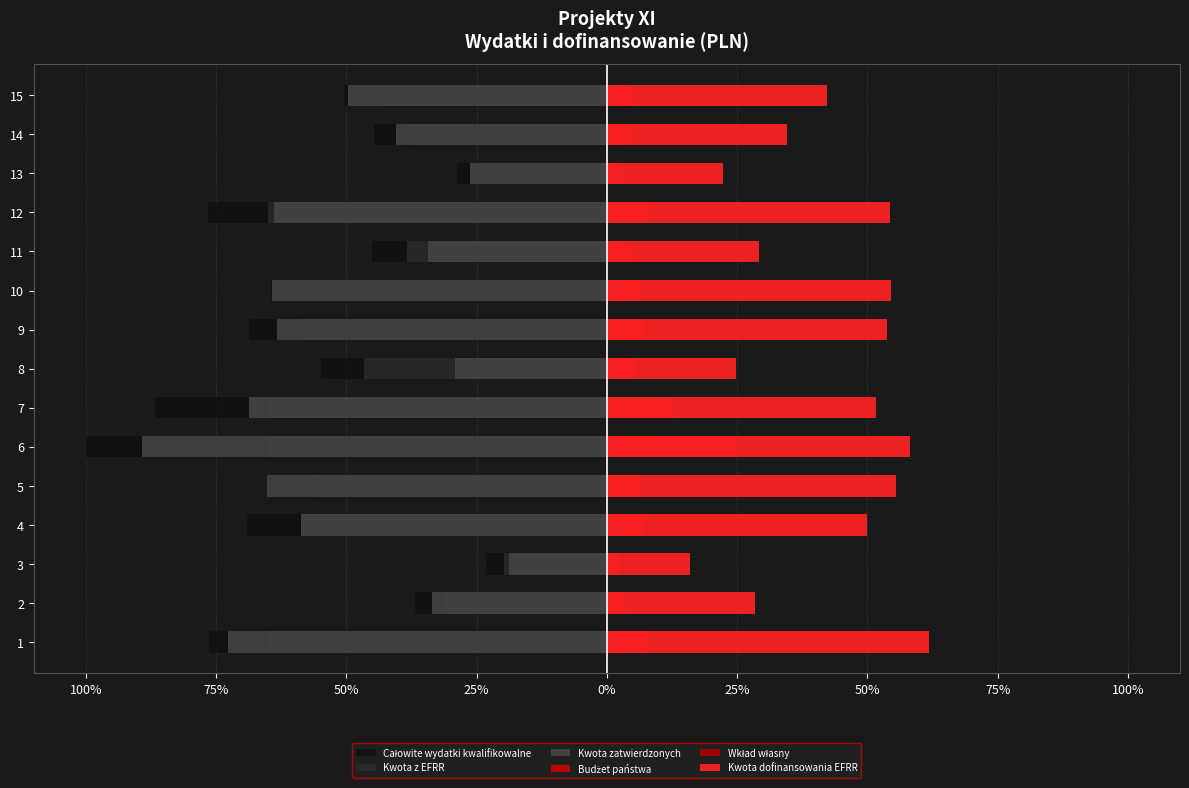

What is the minimum value shown in the chart?

-100.0